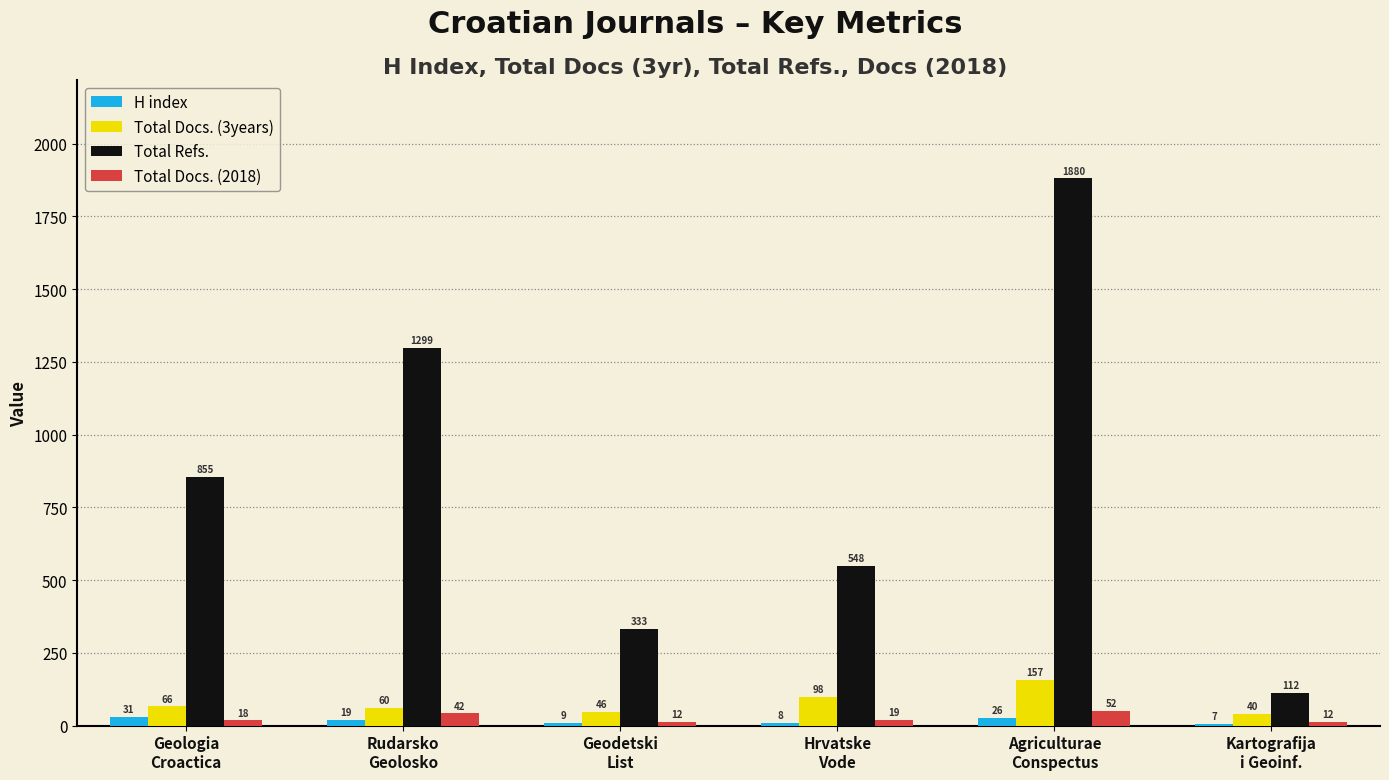

What is the difference between the maximum and minimum values in the Total Refs. series?

1768